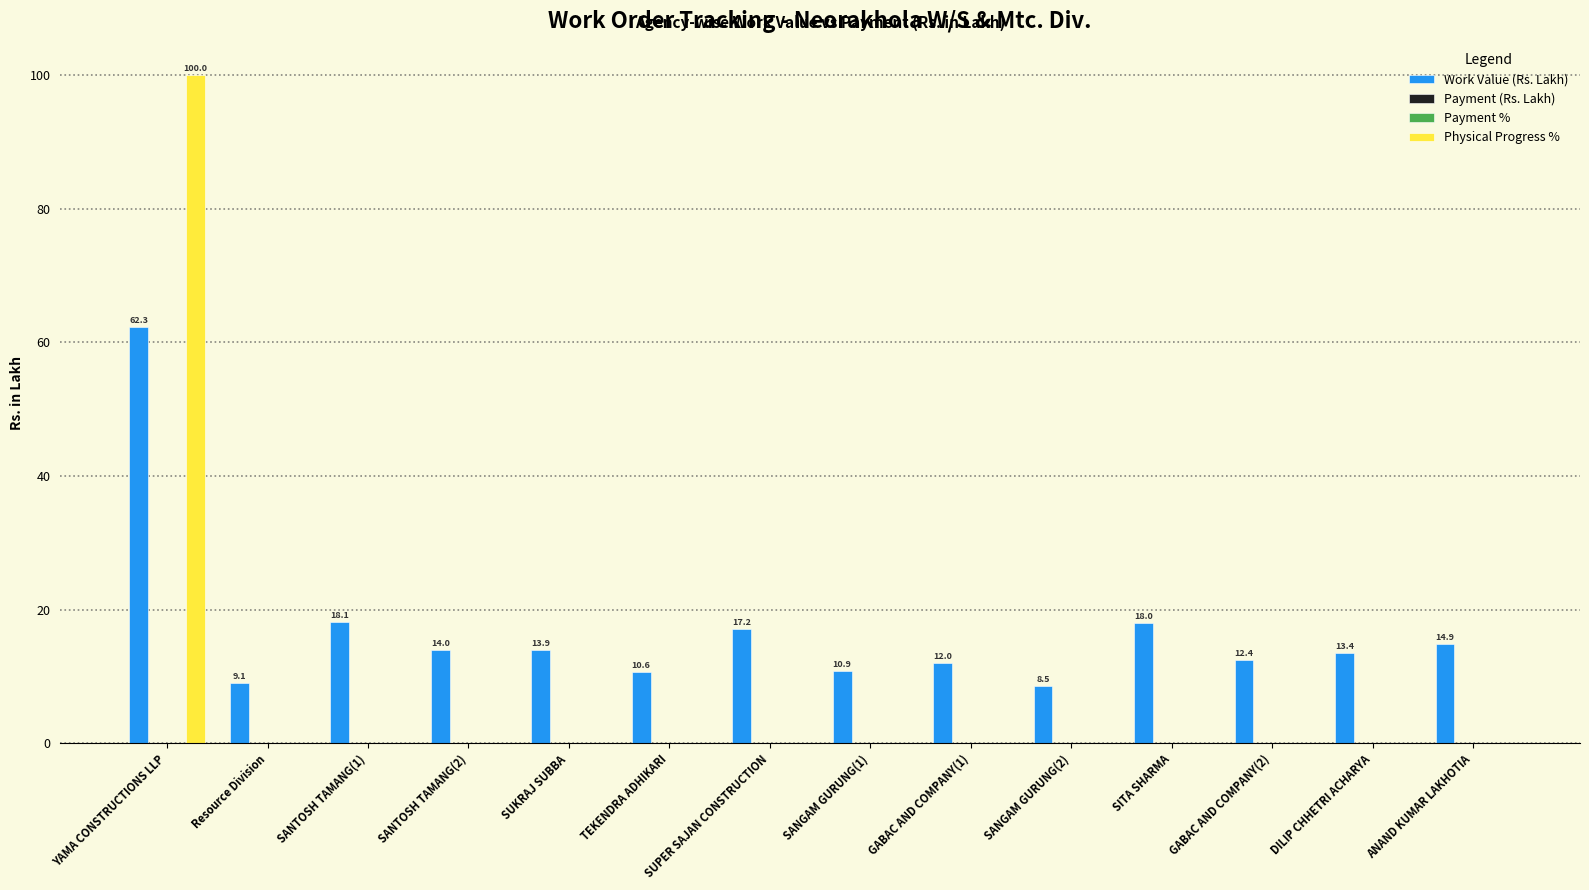

Which series changed the most between SANTOSH TAMANG(1) and ANAND KUMAR LAKHOTIA?

Work Value (Rs. Lakh)